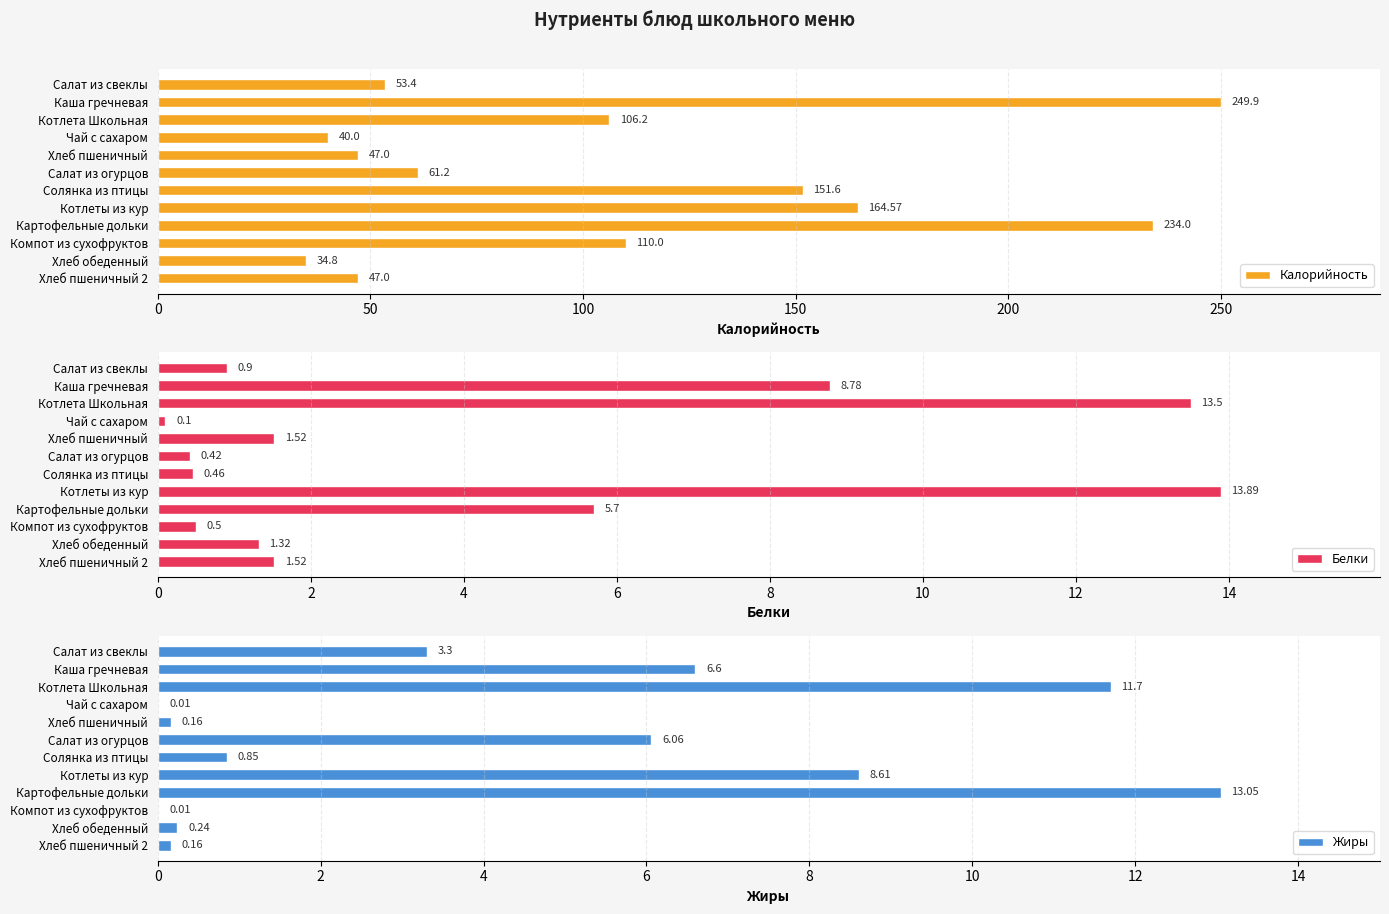

The value of Жиры at Салат из свеклы is 4.5. True or false?

False